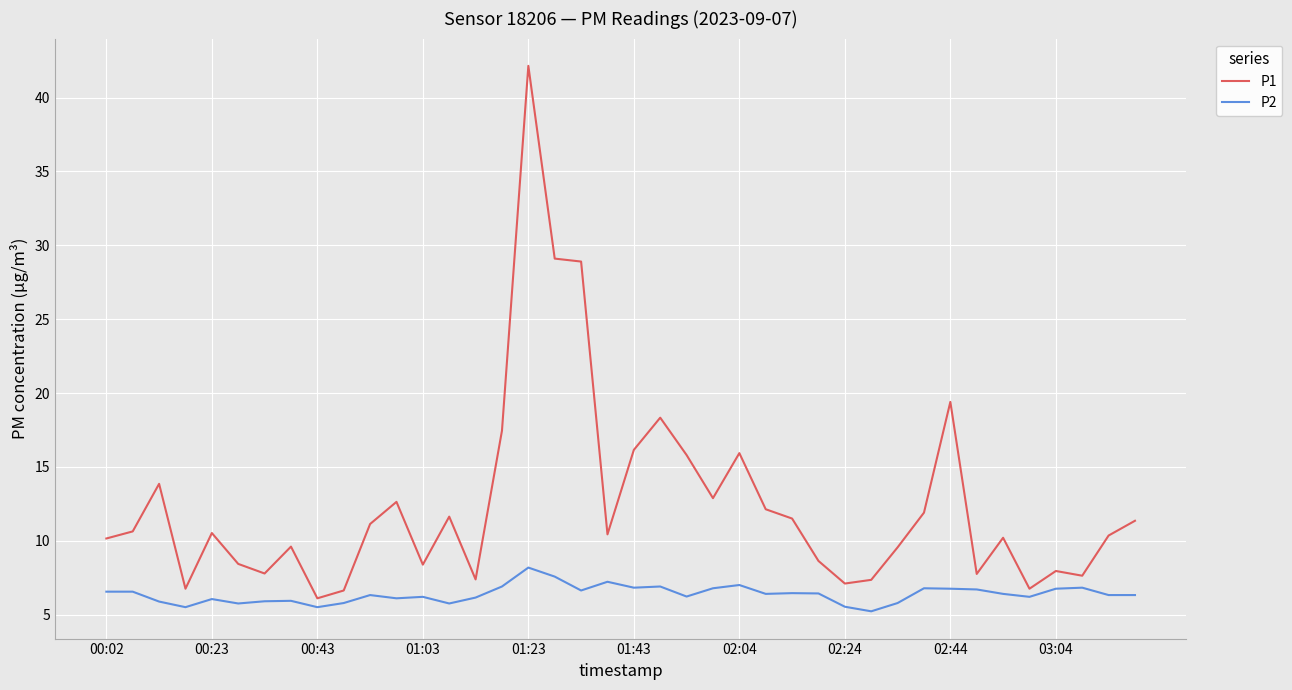

What is the maximum value for P2?

8.2